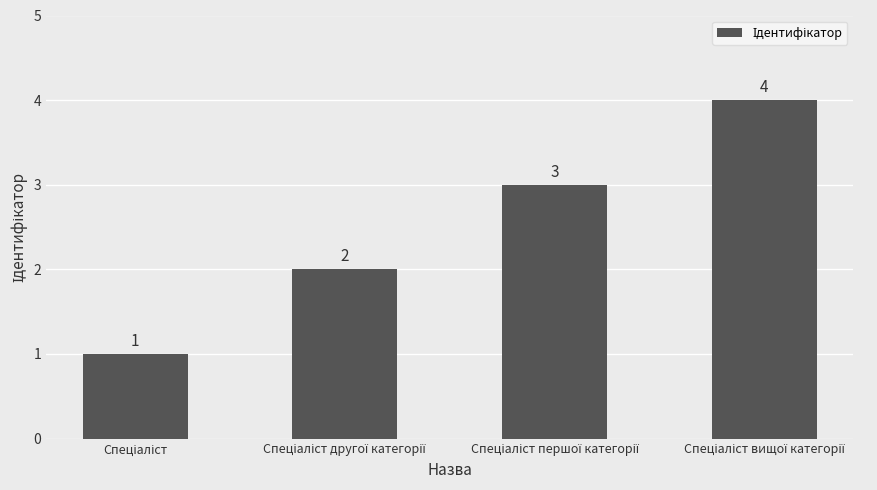

What is the maximum value shown in the chart?

4